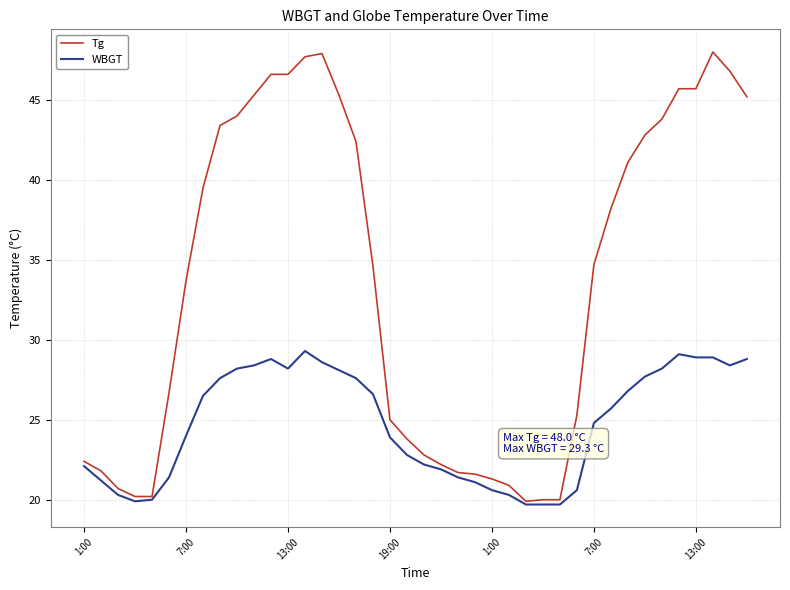

What is the lowest value of the Tg series?

19.9